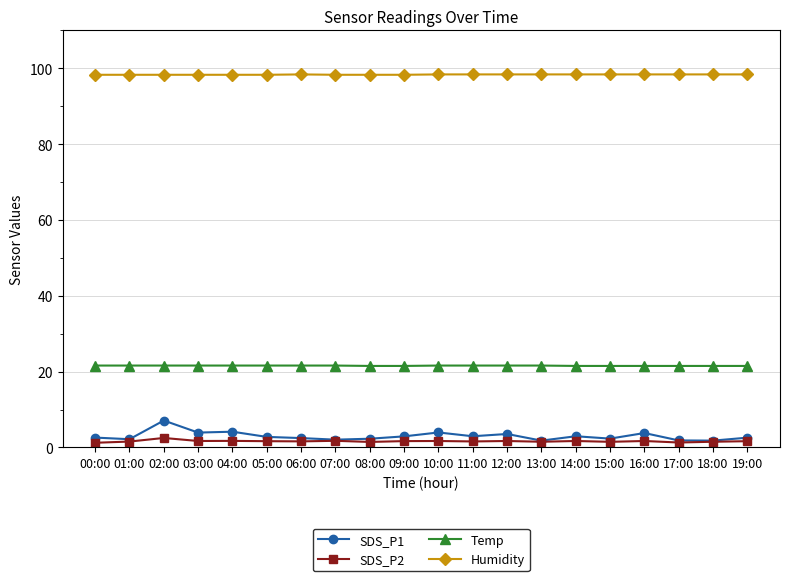

Rank the series by their maximum value, from lowest to highest.

SDS_P2, SDS_P1, Temp, Humidity